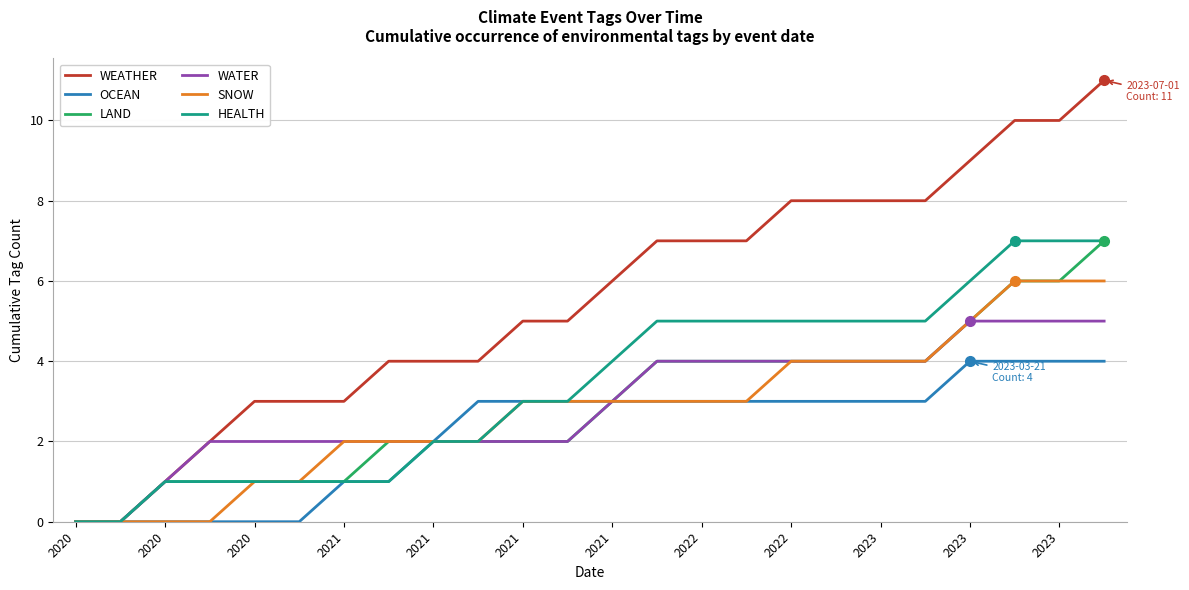

Which series has the largest range (max minus min)?

WEATHER